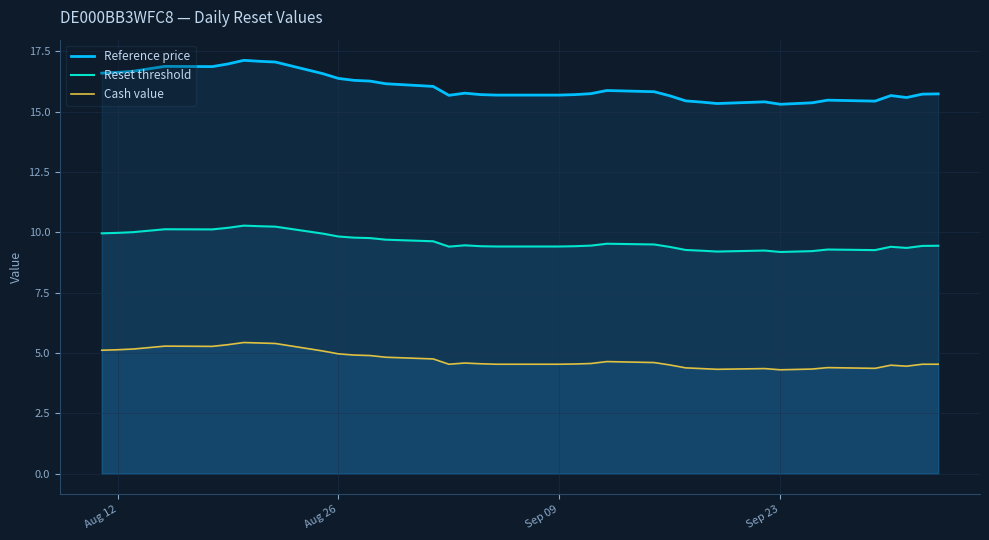

What is the minimum value for Cash value?

4.3